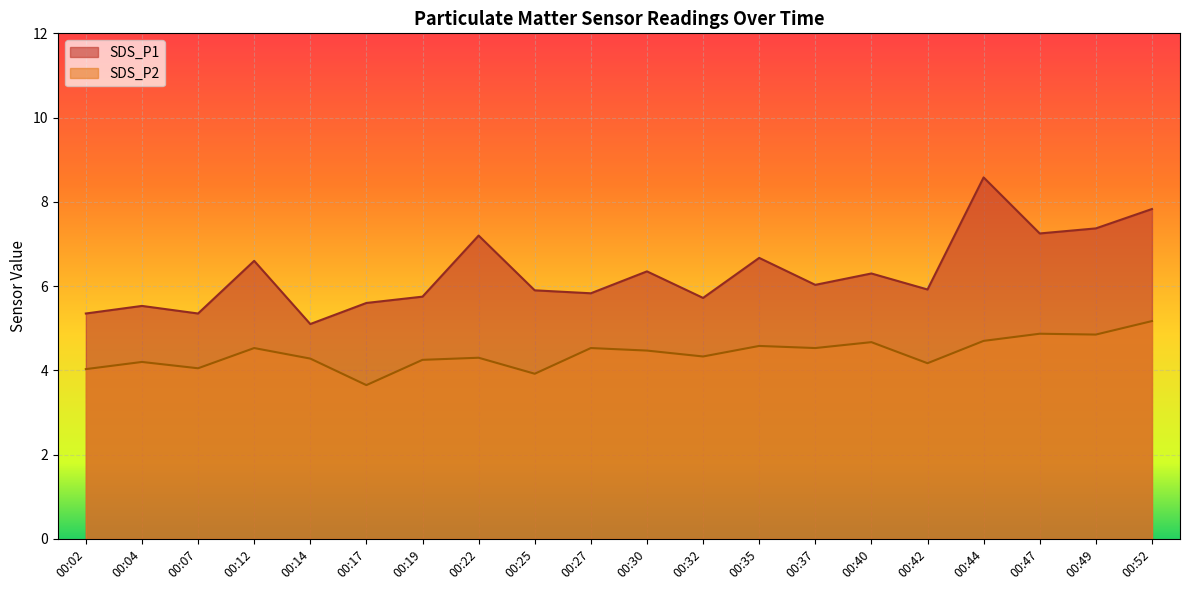

What is the difference between the highest and lowest values at 00:44?

3.9